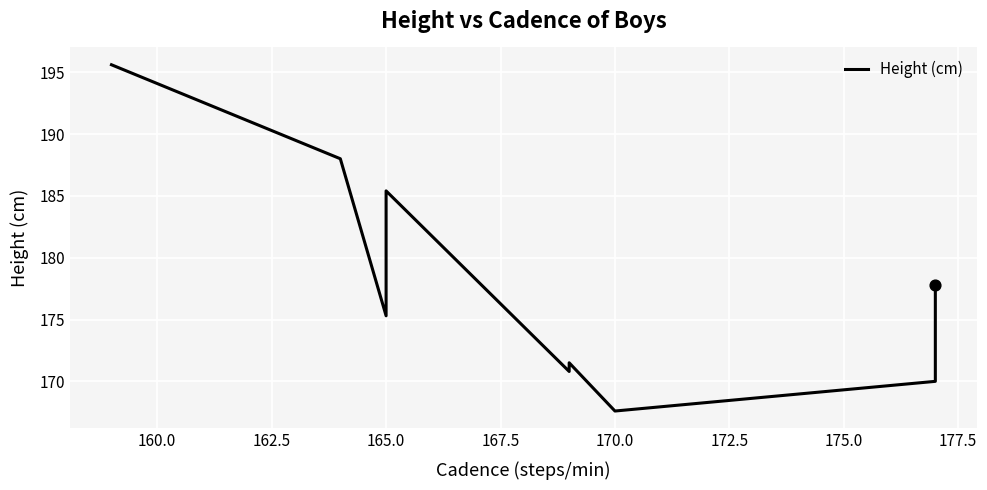

Approximately how many times larger is the value at 162.5 compared to 157.5?

0.9